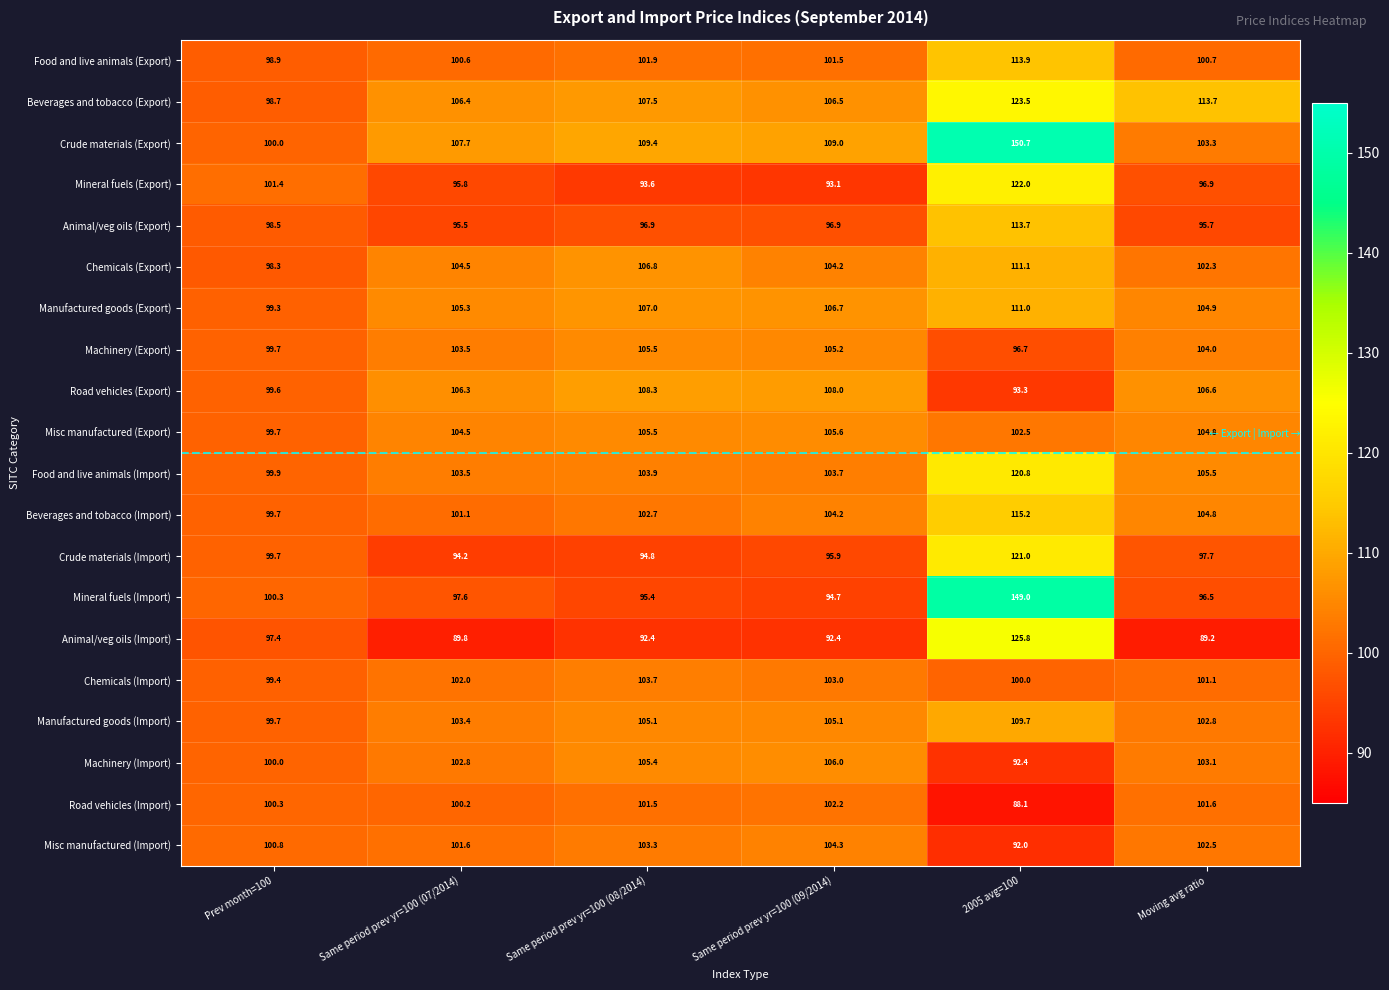

Which series has the largest range (max minus min)?

Mineral fuels (Import)